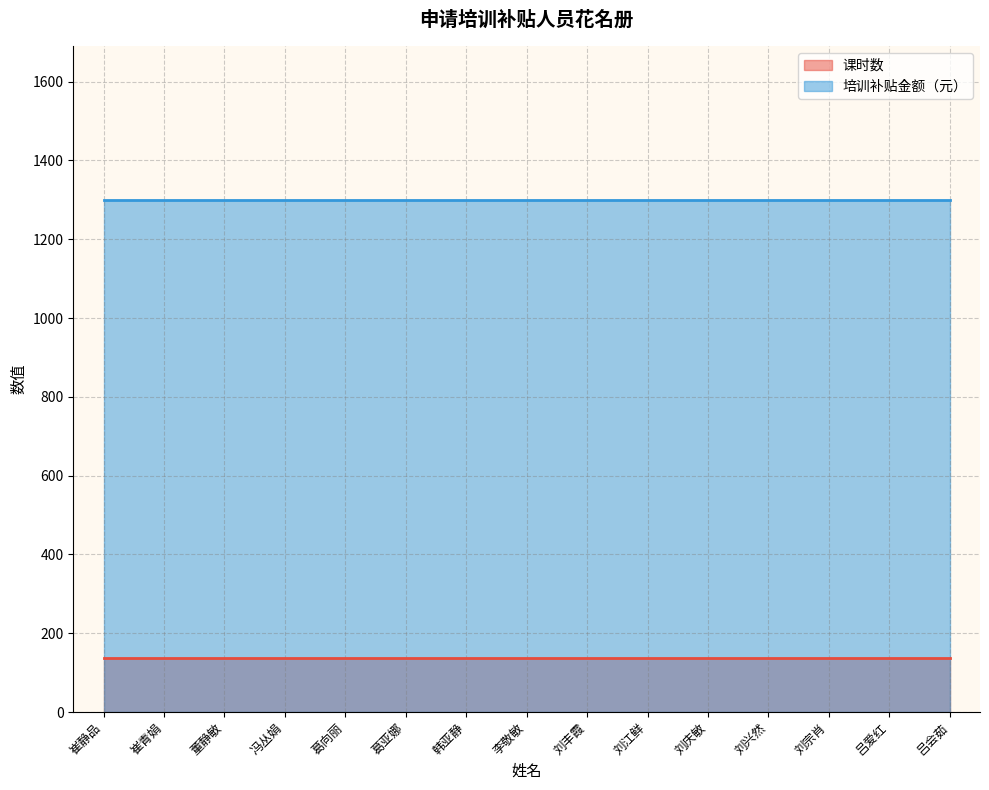

What is the sum of the 培训补贴金额（元） values at 刘庆敏 and 刘宗肖?

2600